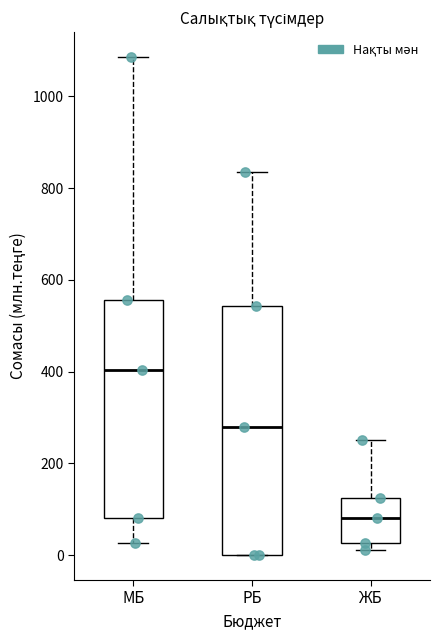

Which box's median line is the highest?

МБ